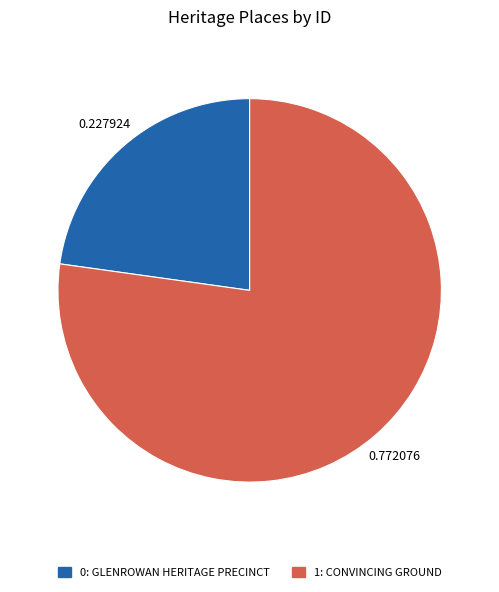

Does any single category account for the majority?

Yes